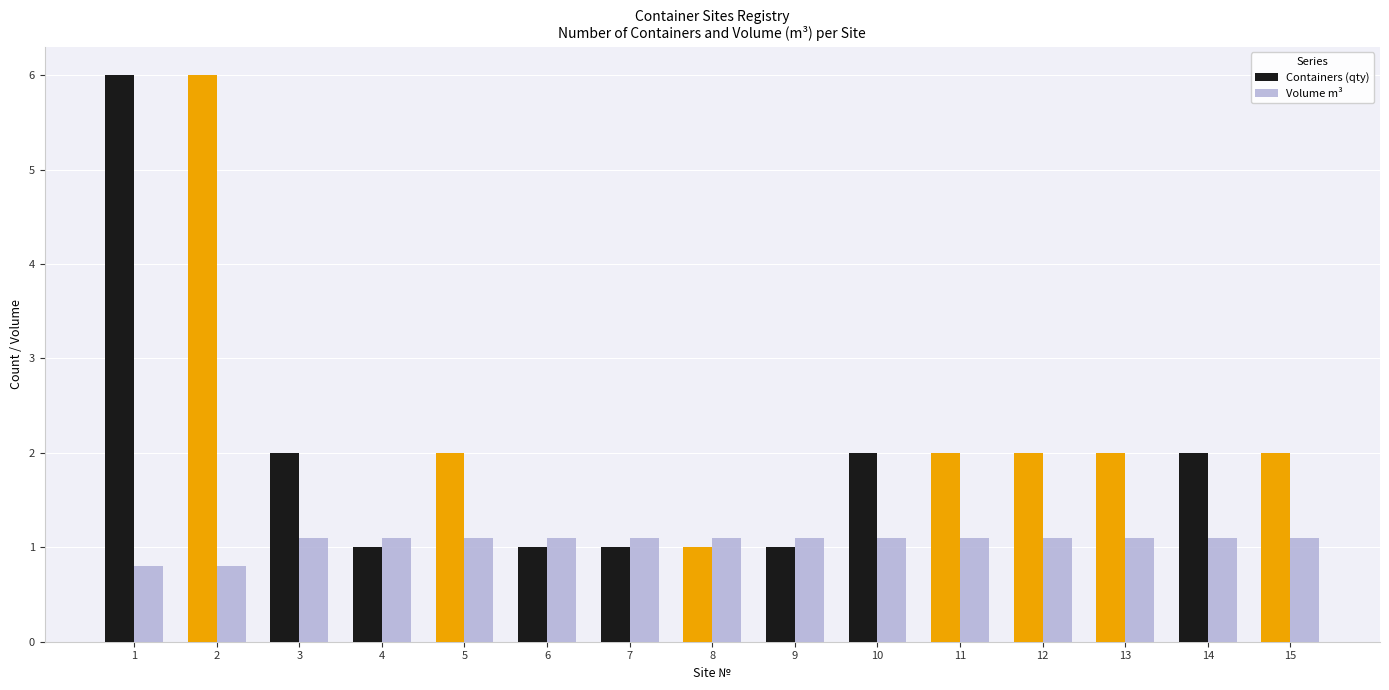

Rank the series by their average value, from lowest to highest.

Volume m³, Containers (qty)